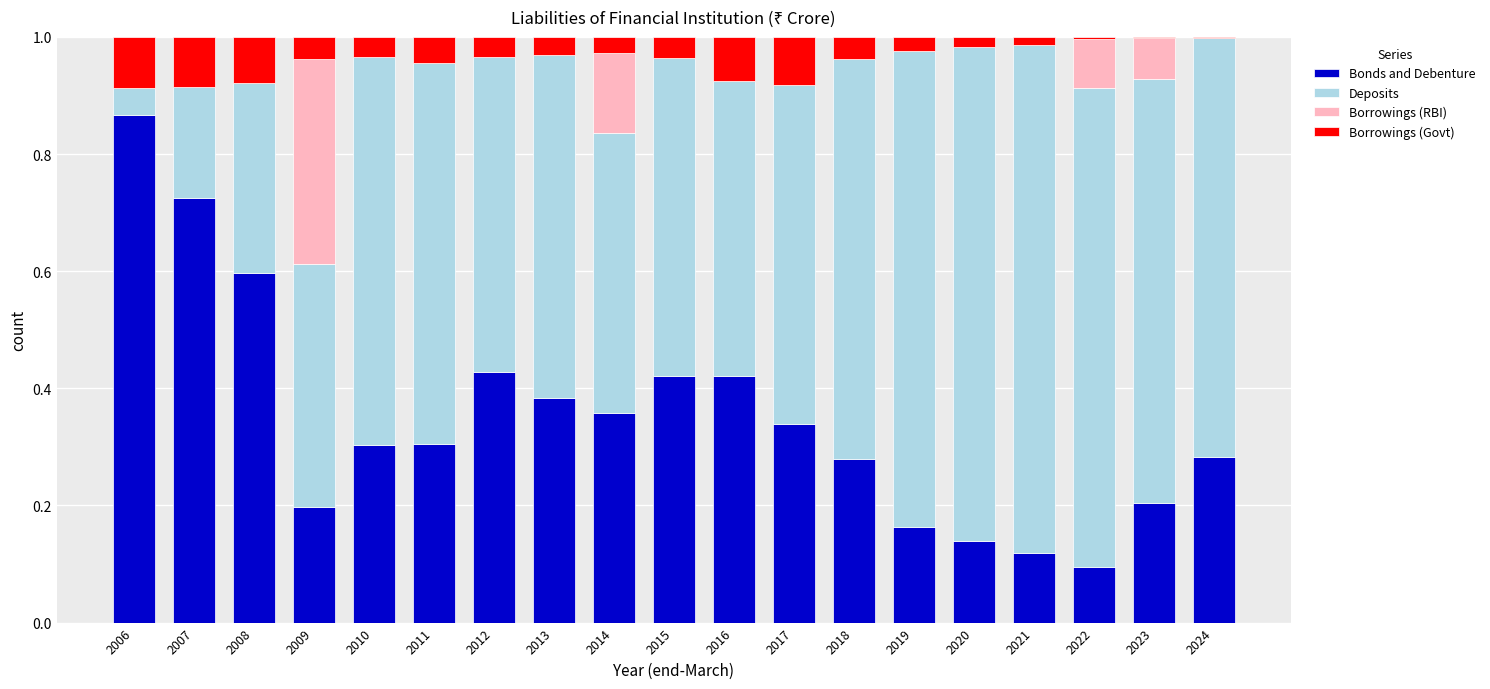

What is the total value across all series at 2016?

1.0